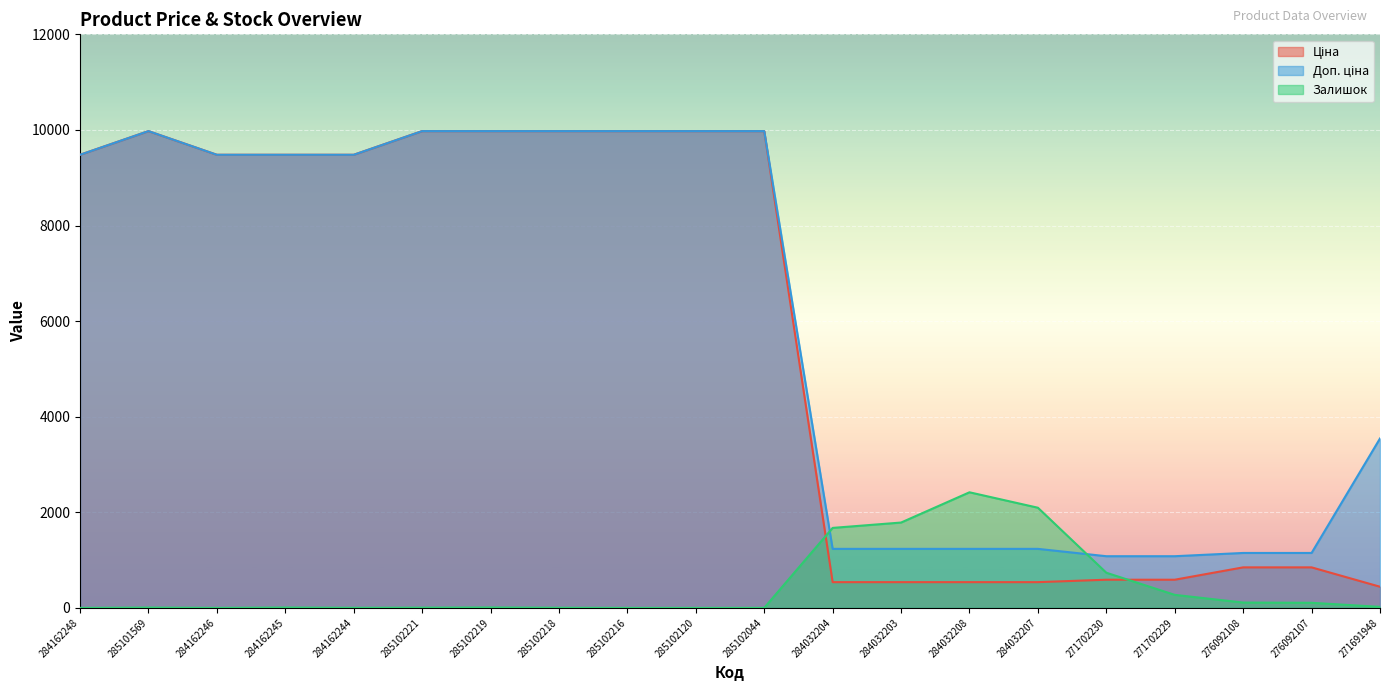

Reading right to left, list all the values displayed in this chart.

Ціна: 443.1	848.4	848.4	589.9	589.9	539.0	539.0	539.0	539.0	9975.0	9975.0	9975.0	9975.0	9975.0	9975.0	9480.1	9480.1	9480.1	9975.0	9480.1
Доп. ціна: 3545.0	1149.7	1149.7	1081.7	1081.7	1235.4	1235.4	1235.4	1235.4	9975.0	9975.0	9975.0	9975.0	9975.0	9975.0	9480.1	9480.1	9480.1	9975.0	9480.1
Залишок: 22.0	107.0	112.0	273.0	736.0	2096.0	2419.0	1786.0	1674.0	1.0	0.0	0.0	3.0	9.0	5.0	2.0	8.0	0.0	7.0	0.0